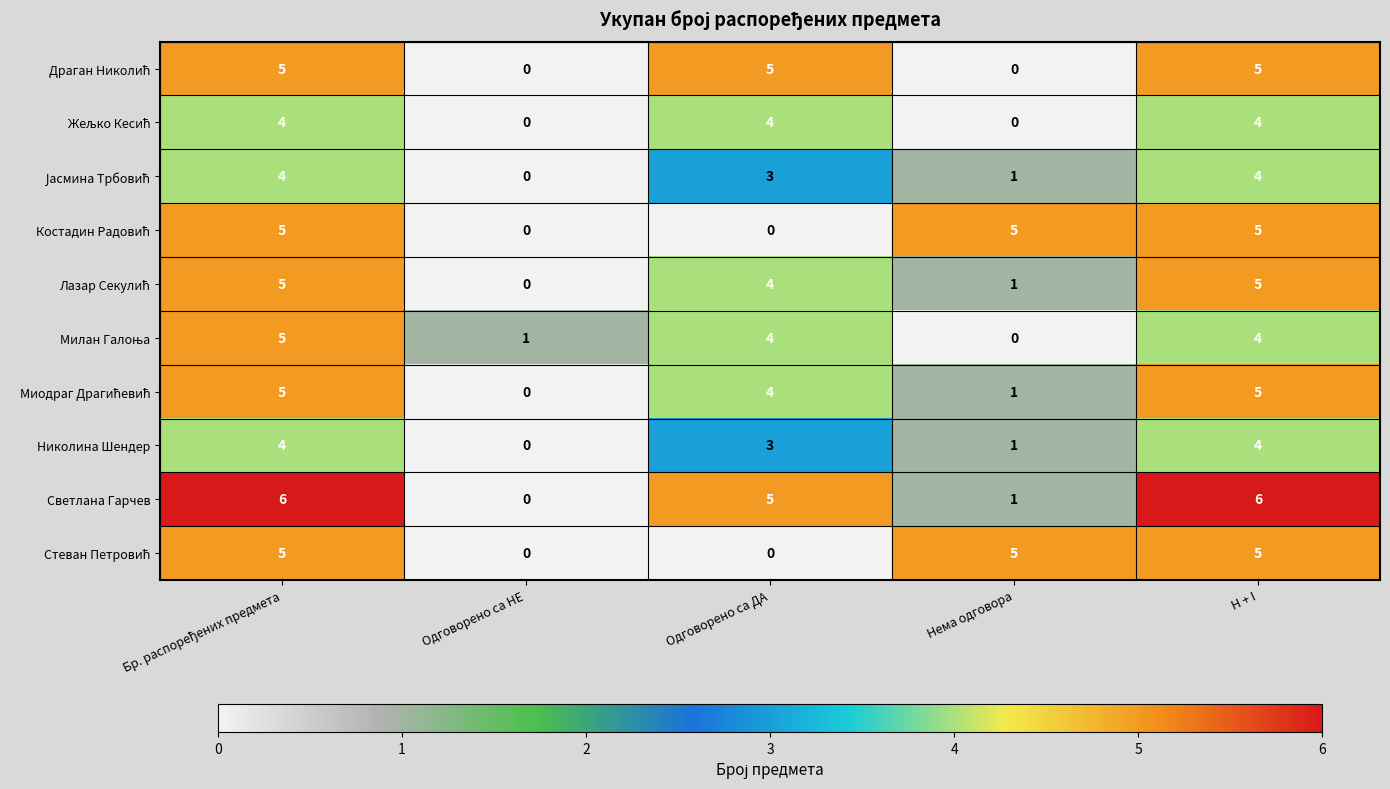

What is the spread (max minus min) of values at Нема одговора?

5